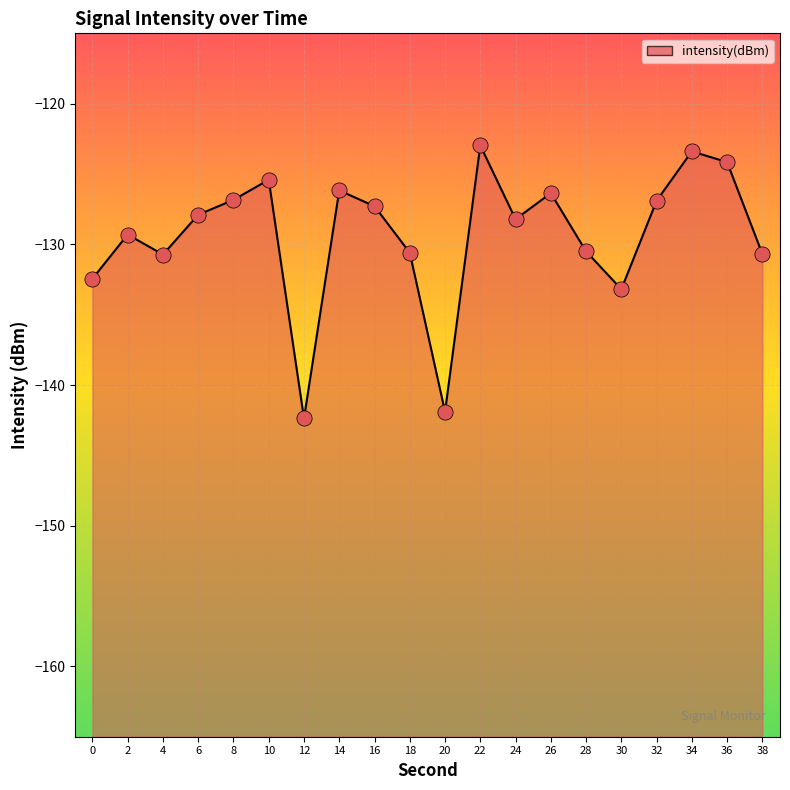

What is the change in value from 14 to 30?

-7.0